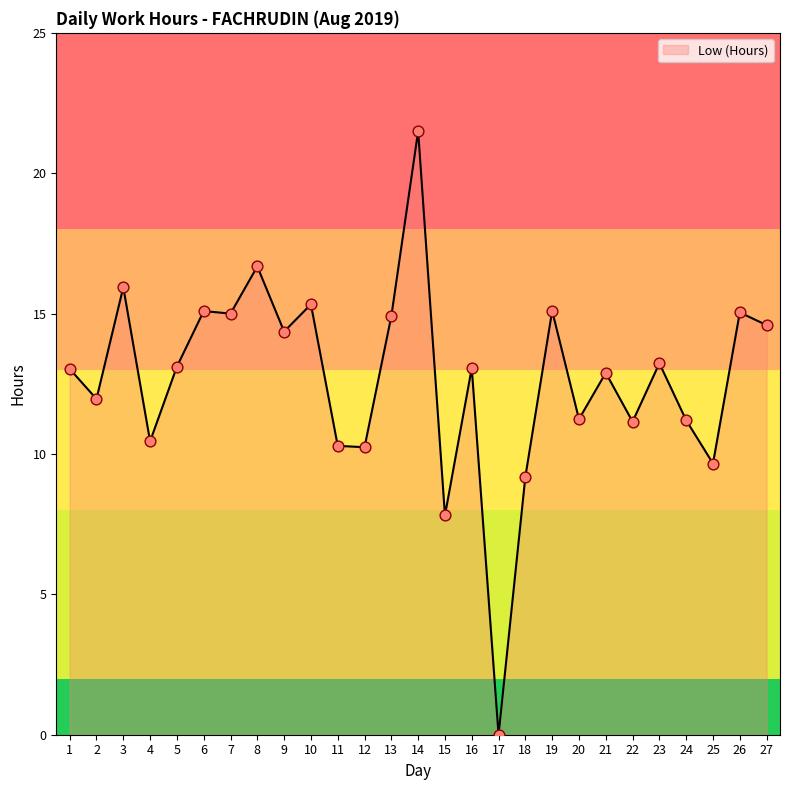

What is the change in value from 11 to 25?

-0.6